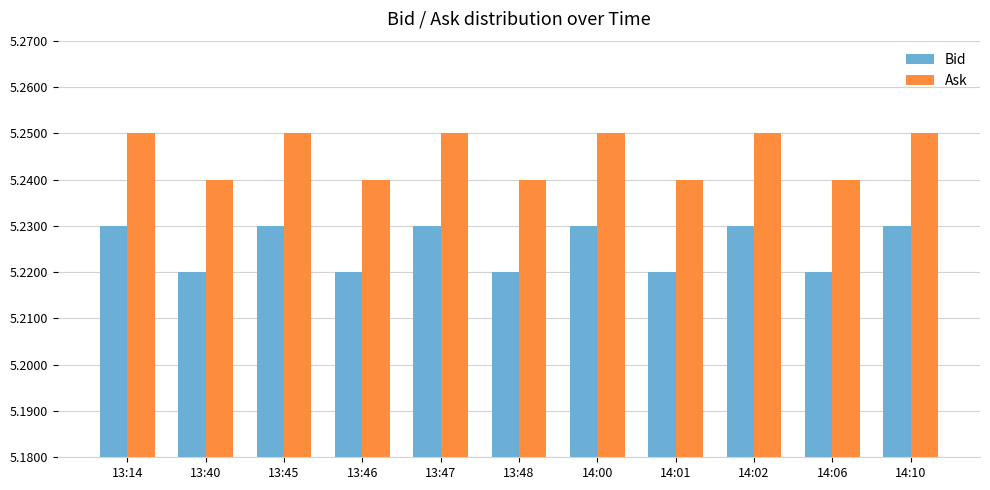

How many Ask values are between 5 and 6?

11